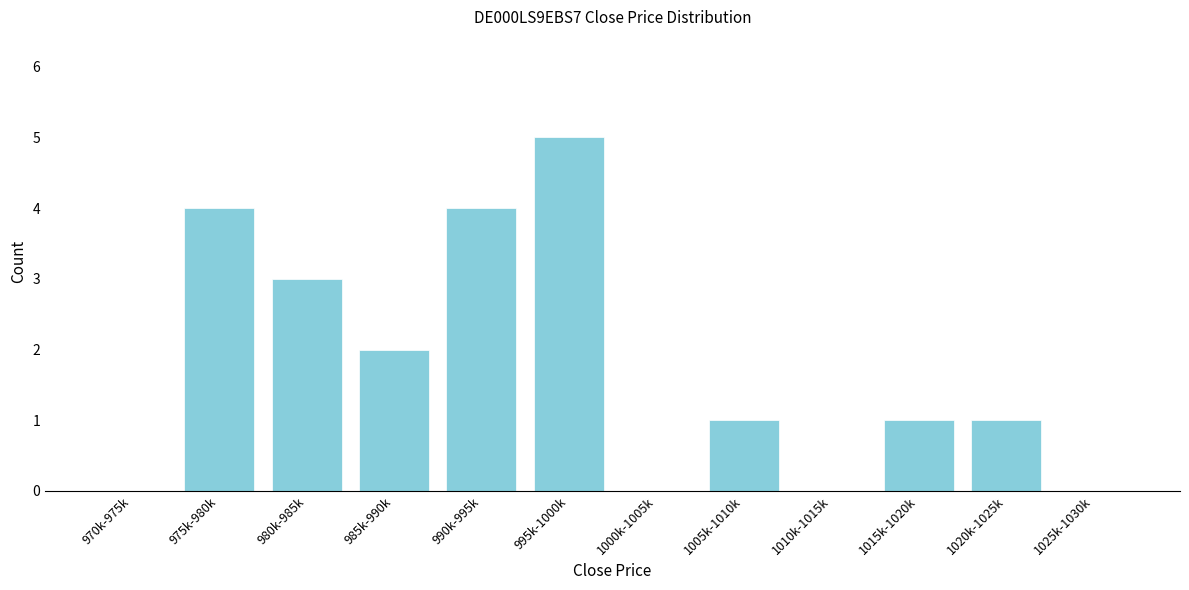

Reading left to right, extract all data points from this chart.

970k-975k=0	975k-980k=4	980k-985k=3	985k-990k=2	990k-995k=4	995k-1000k=5	1000k-1005k=0	1005k-1010k=1	1010k-1015k=0	1015k-1020k=1	1020k-1025k=1	1025k-1030k=0